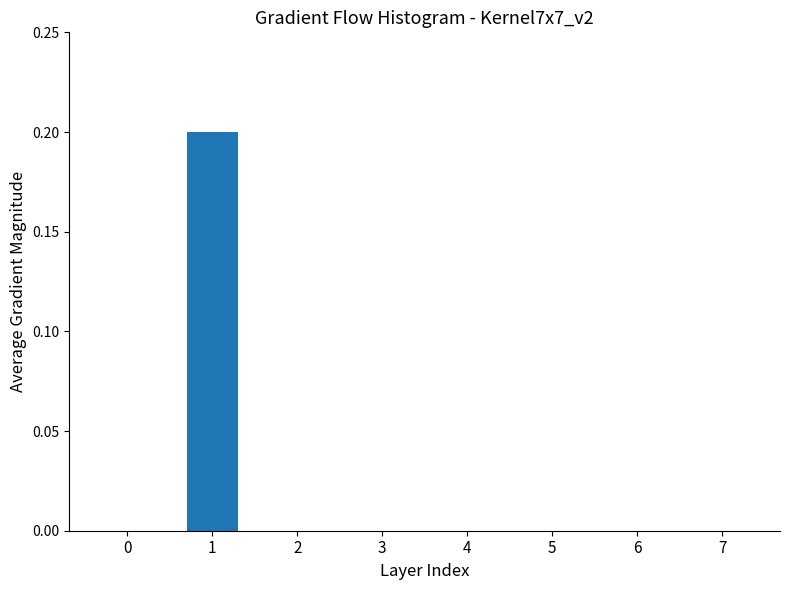

The value at 0 is 0.1. True or false?

False